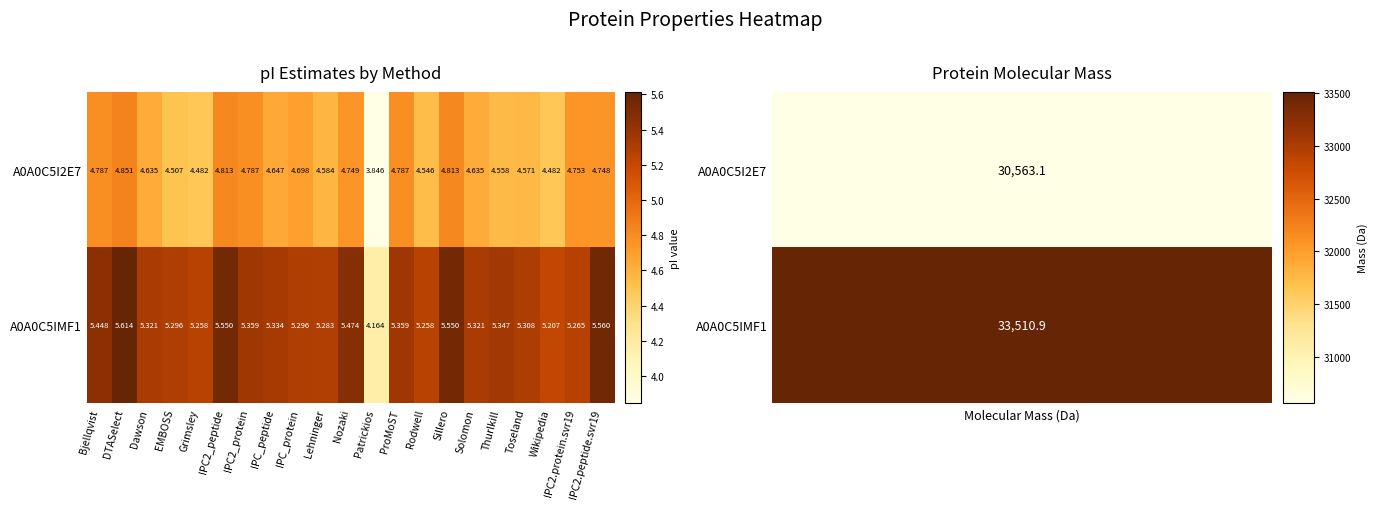

At which category is the sum across all series the highest?

DTASelect